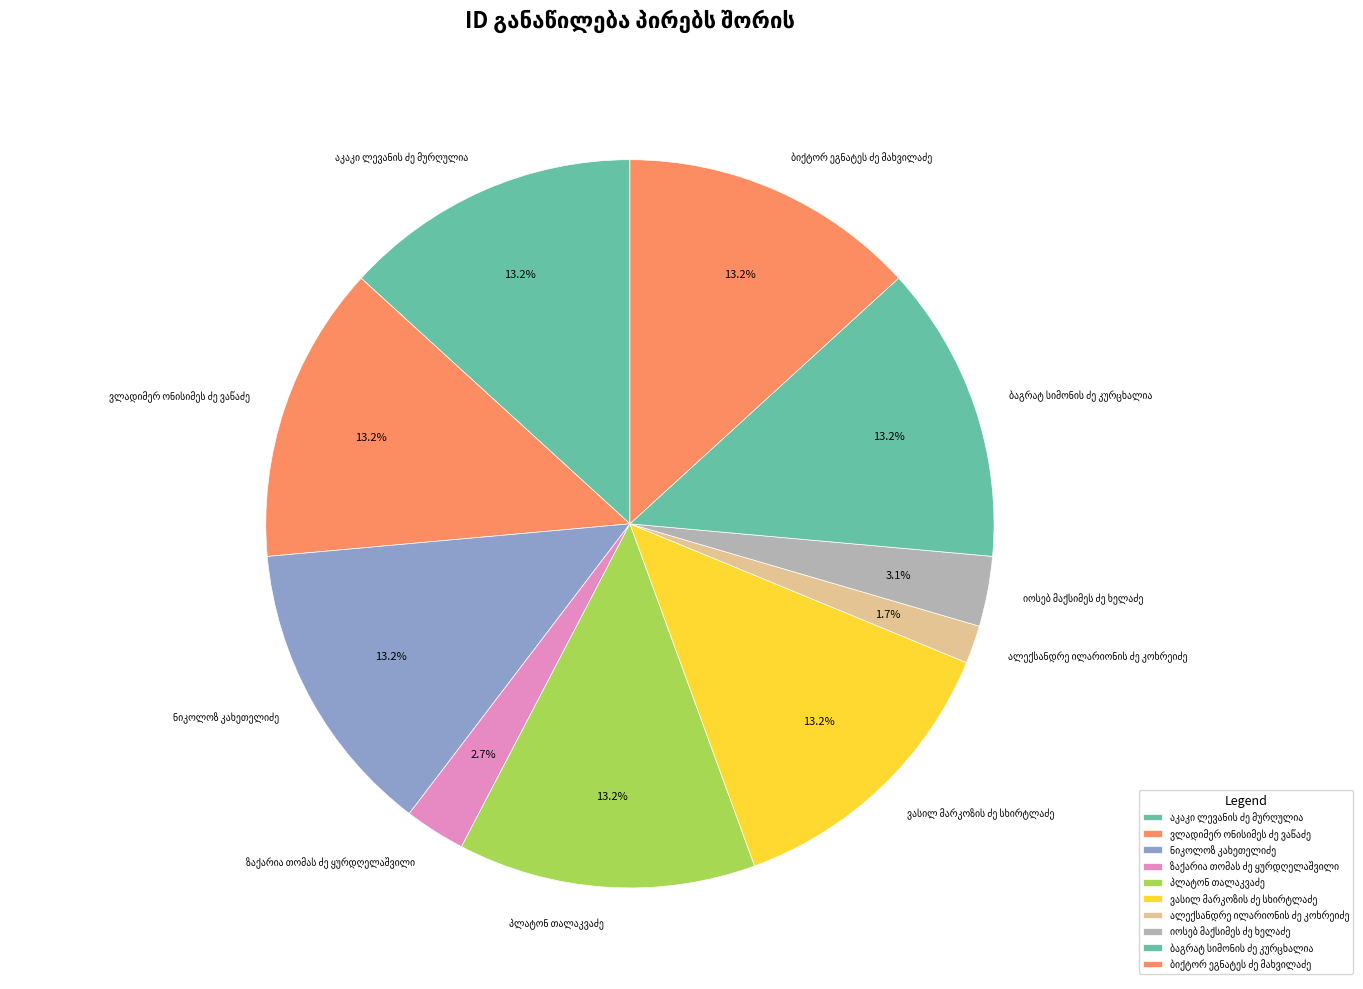

Does any single category account for the majority?

No